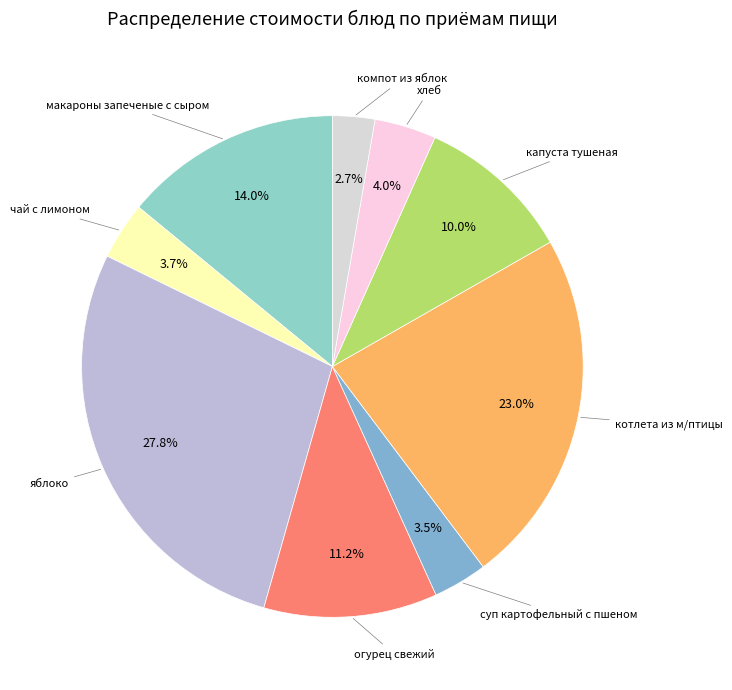

Count the number of slices in the pie.

9